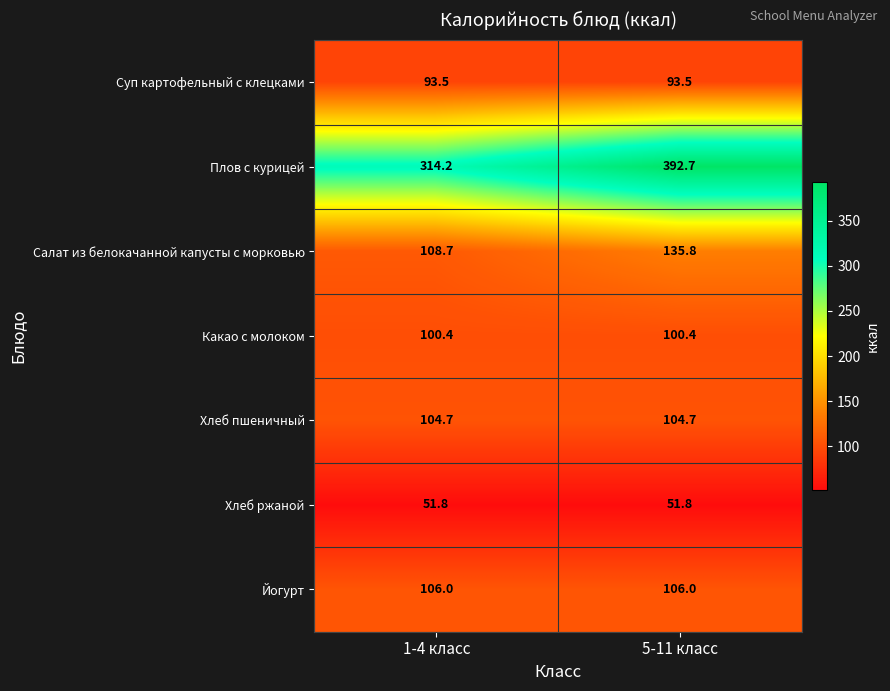

At 5-11 класс, list the series in order from smallest to largest.

Хлеб ржаной, Суп картофельный с клецками, Какао с молоком, Хлеб пшеничный, Йогурт, Салат из белокачанной капусты с морковью, Плов с курицей